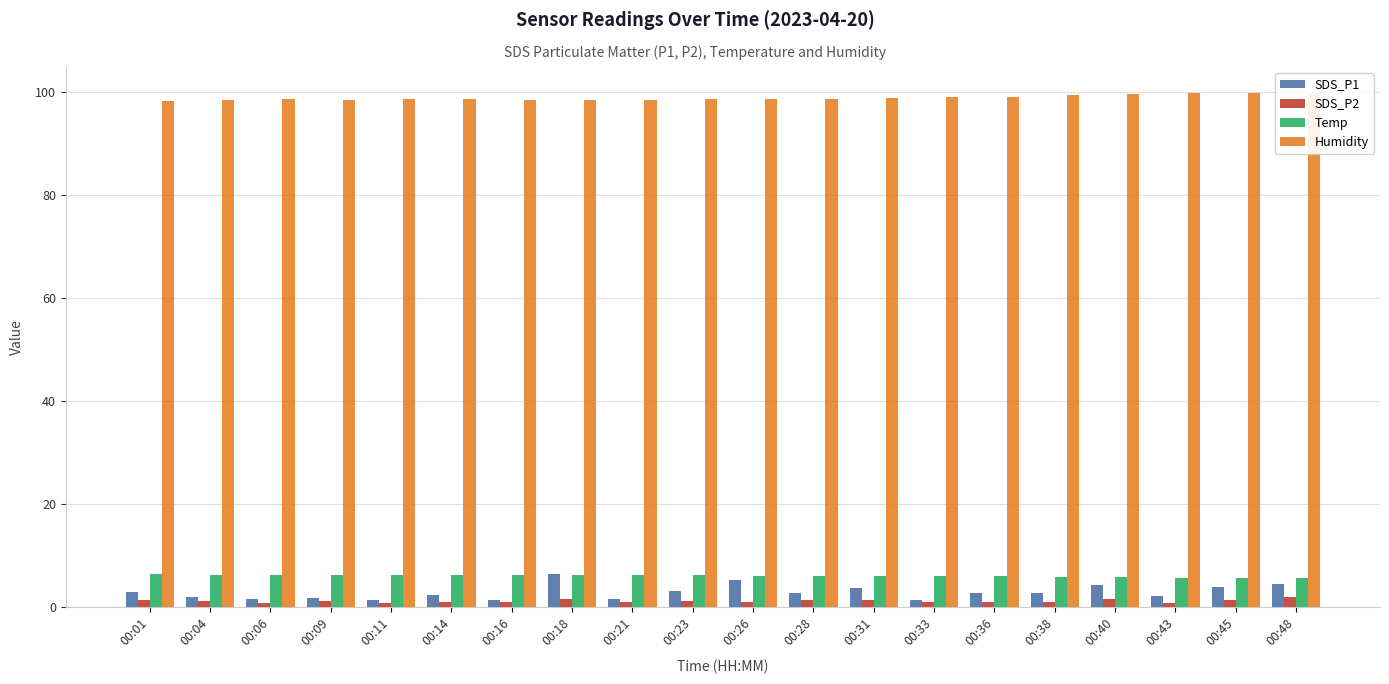

What is the value of the Temp bar at the 3rd from the left?

6.3